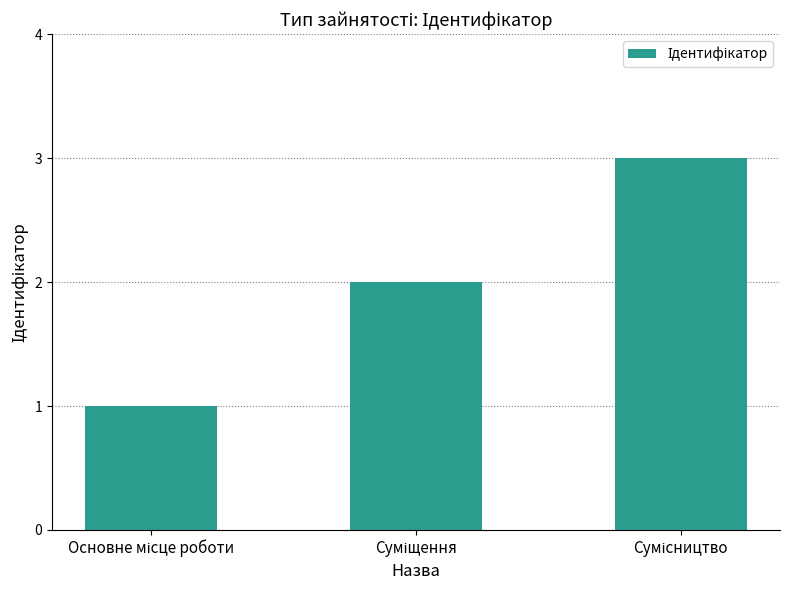

What is the sum of all values?

6